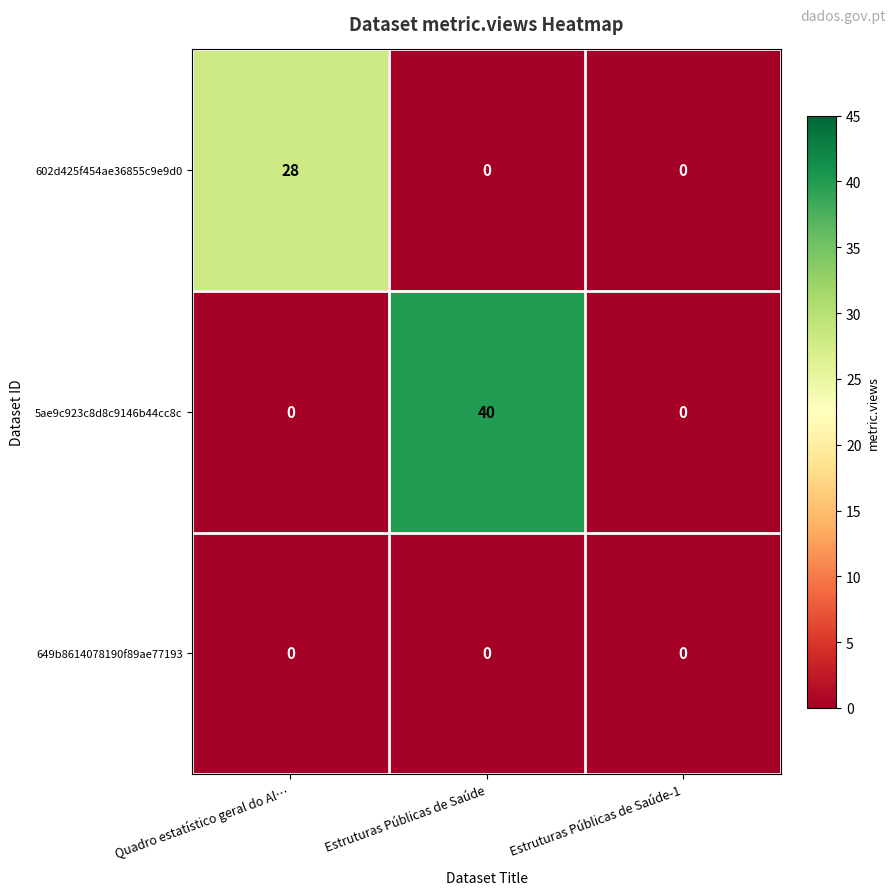

Rank the series by their maximum value, from lowest to highest.

649b8614078190f89ae77193, 602d425f454ae36855c9e9d0, 5ae9c923c8d8c9146b44cc8c